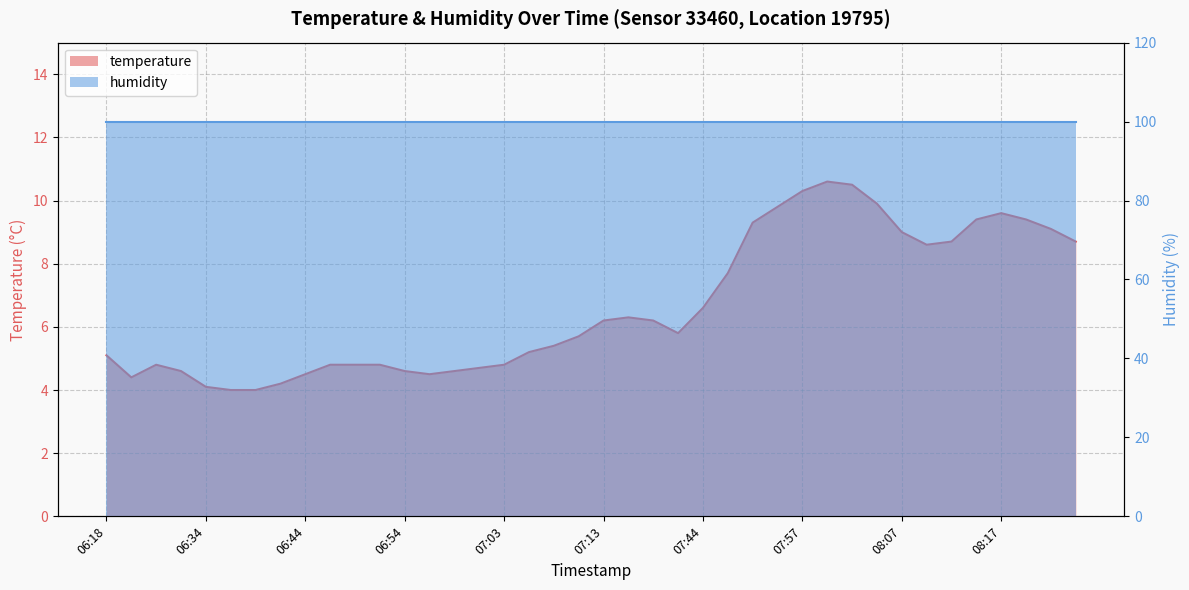

True or false: the data shows 2.1 at 06:42.

False